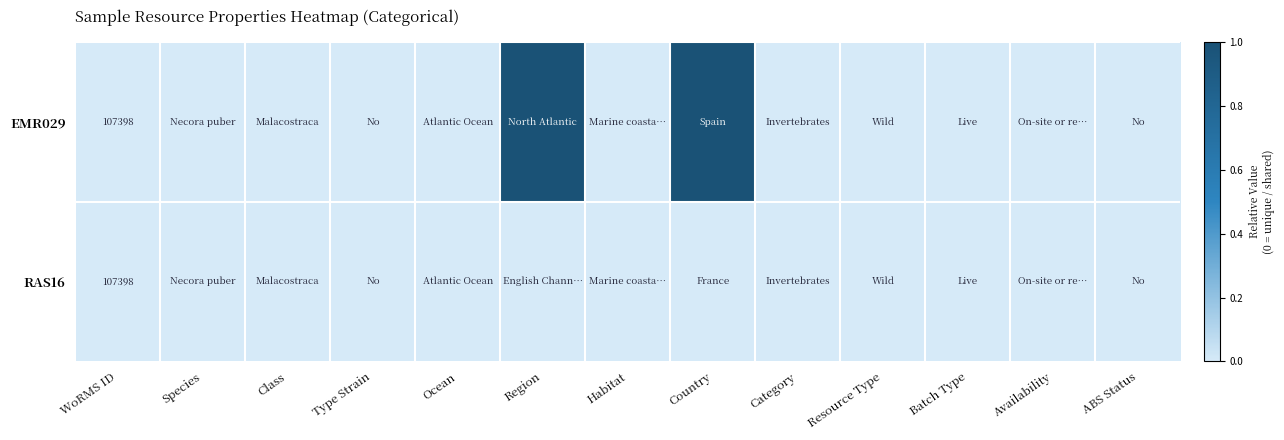

True or false: RAS16 has a value of 142364 at WoRMS ID.

False